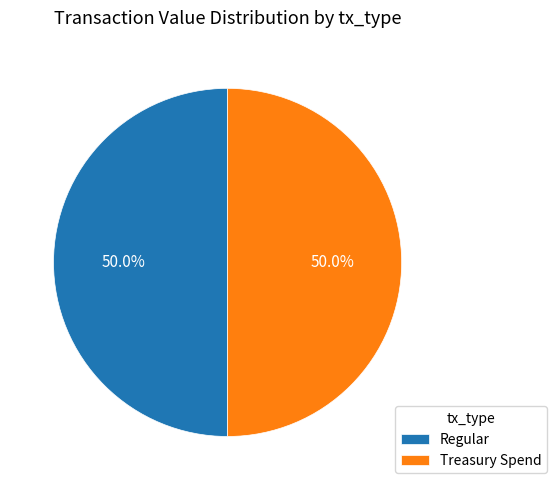

What is the ratio of the value at Regular to the value at Treasury Spend?

1.0